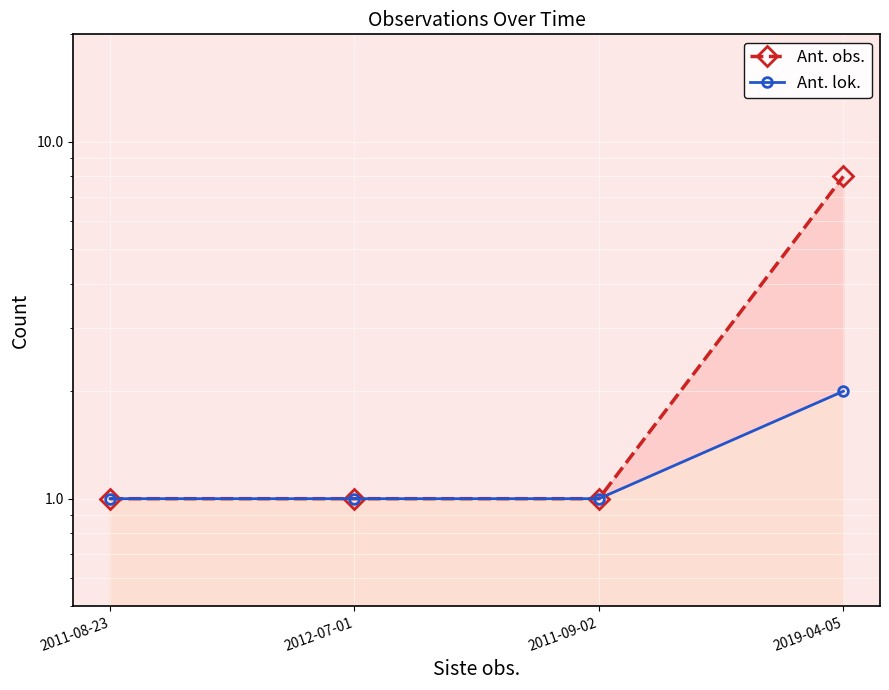

True or false: Ant. obs. and Ant. lok. cross at least once.

False